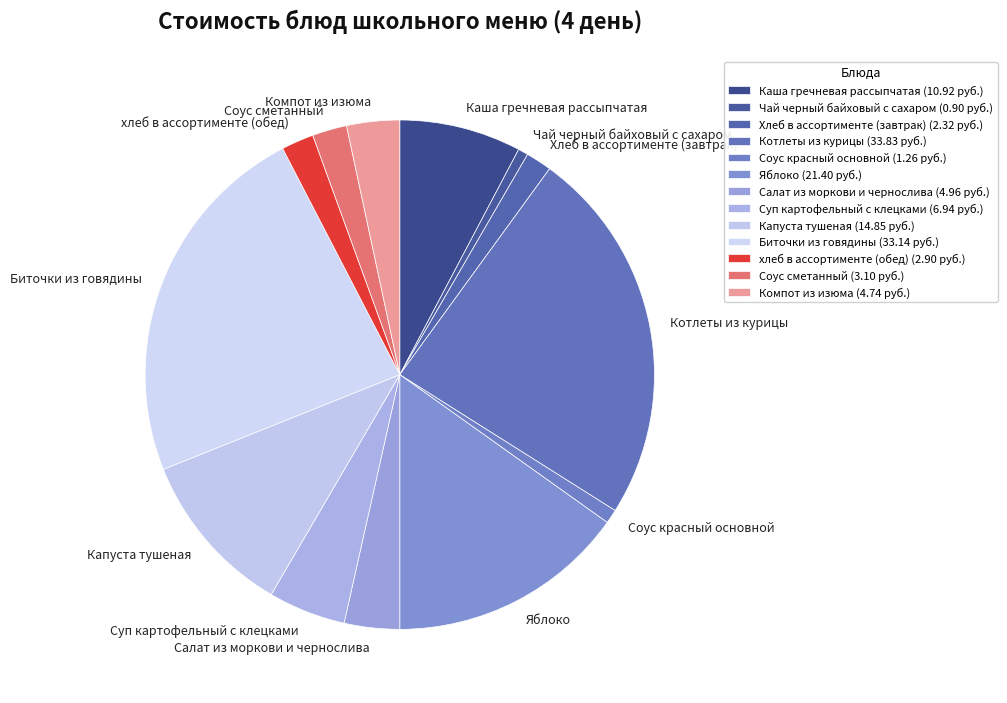

Do Салат из моркови и чернослива and Биточки из говядины together represent more than half of the pie?

No